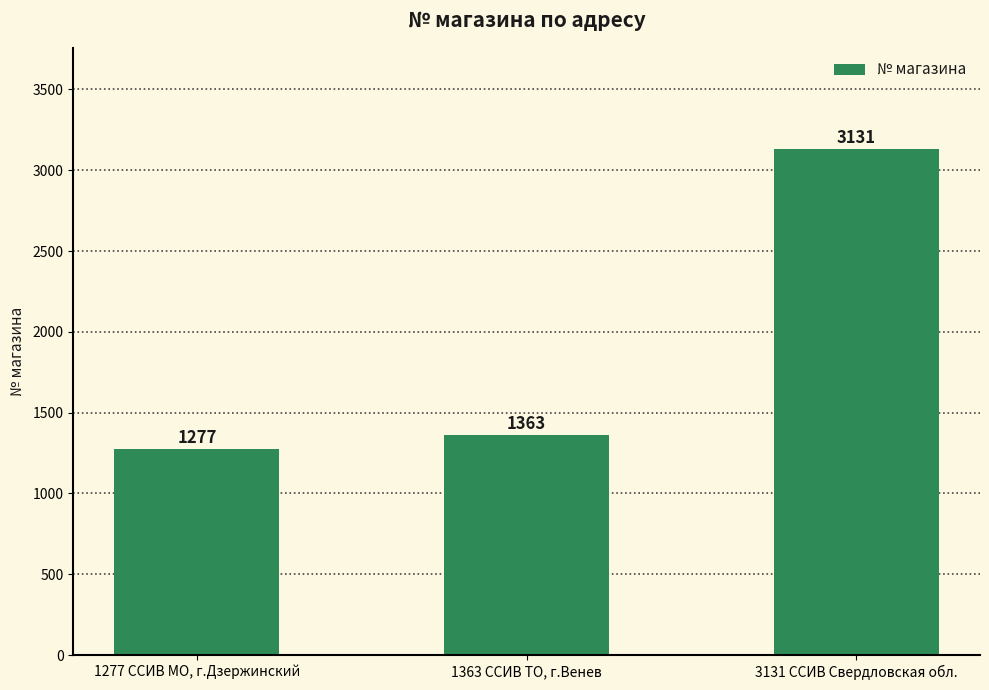

Does the chart contain stacked bars?

No